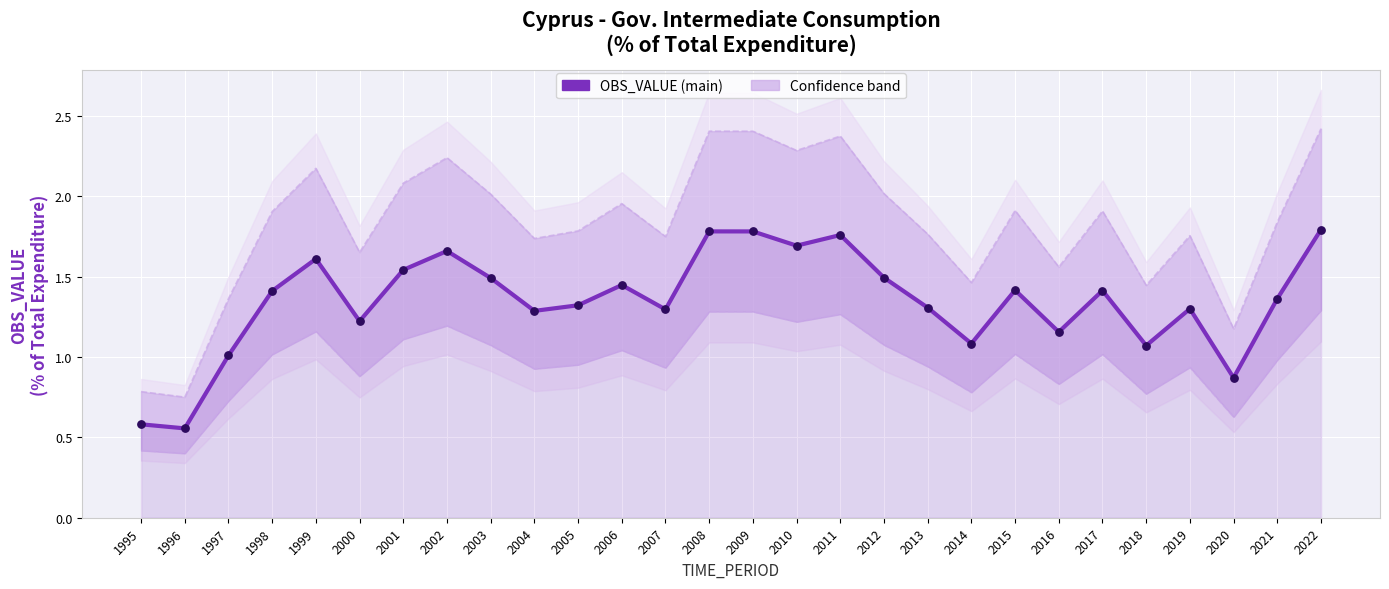

Which series has the widest spread of Y values?

Upper band (x1.35)